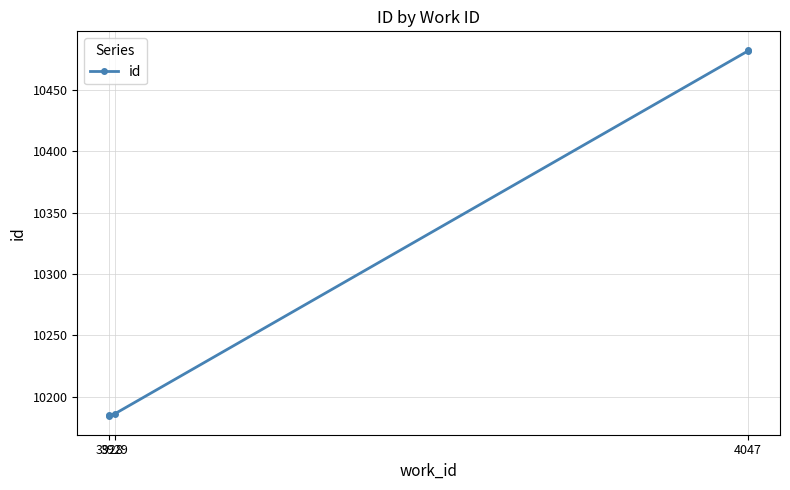

Is it true that the value at 4047 is 15539?

False